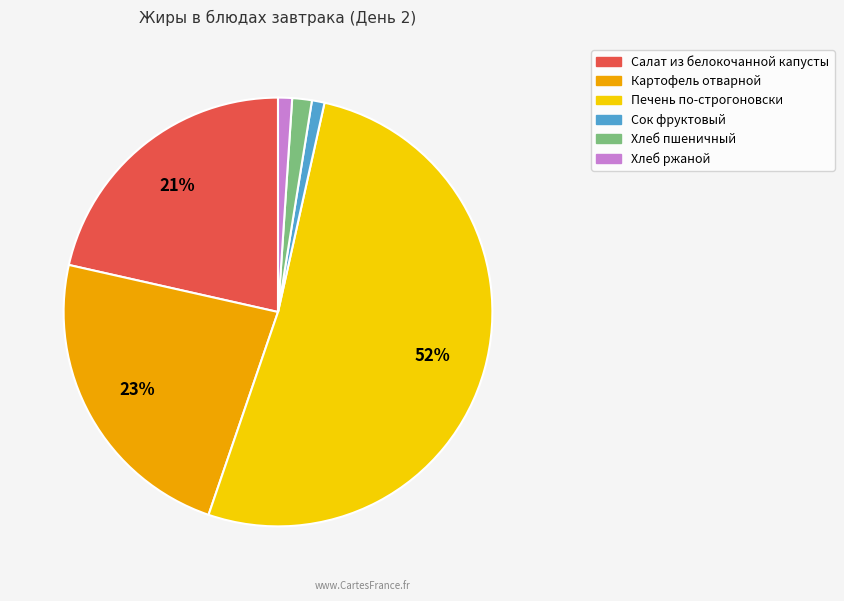

Which category has the biggest portion of the pie?

Печень по-строгоновски